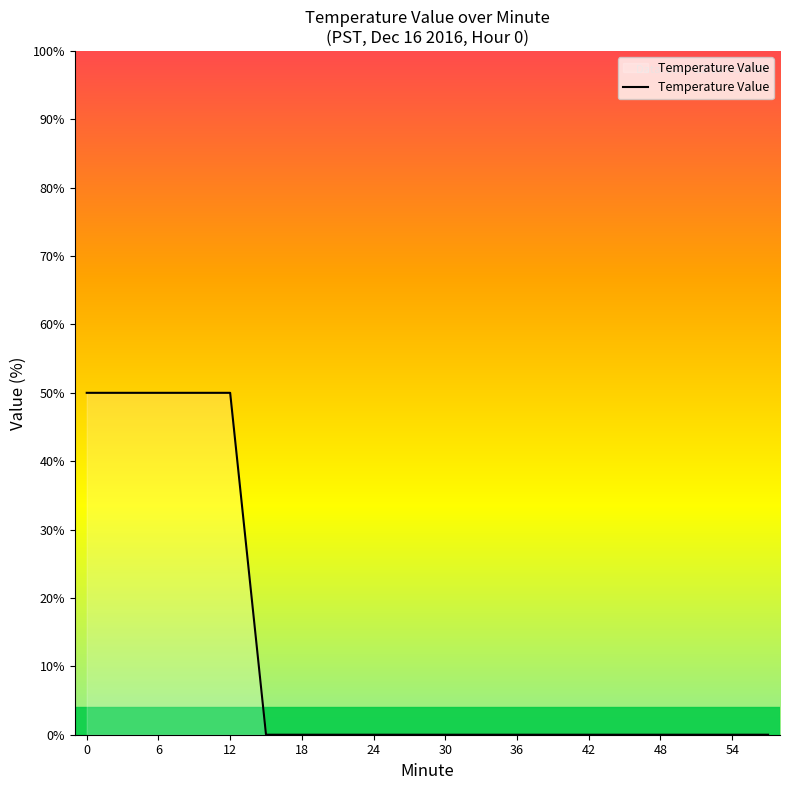

How many lines are shown in the chart?

1